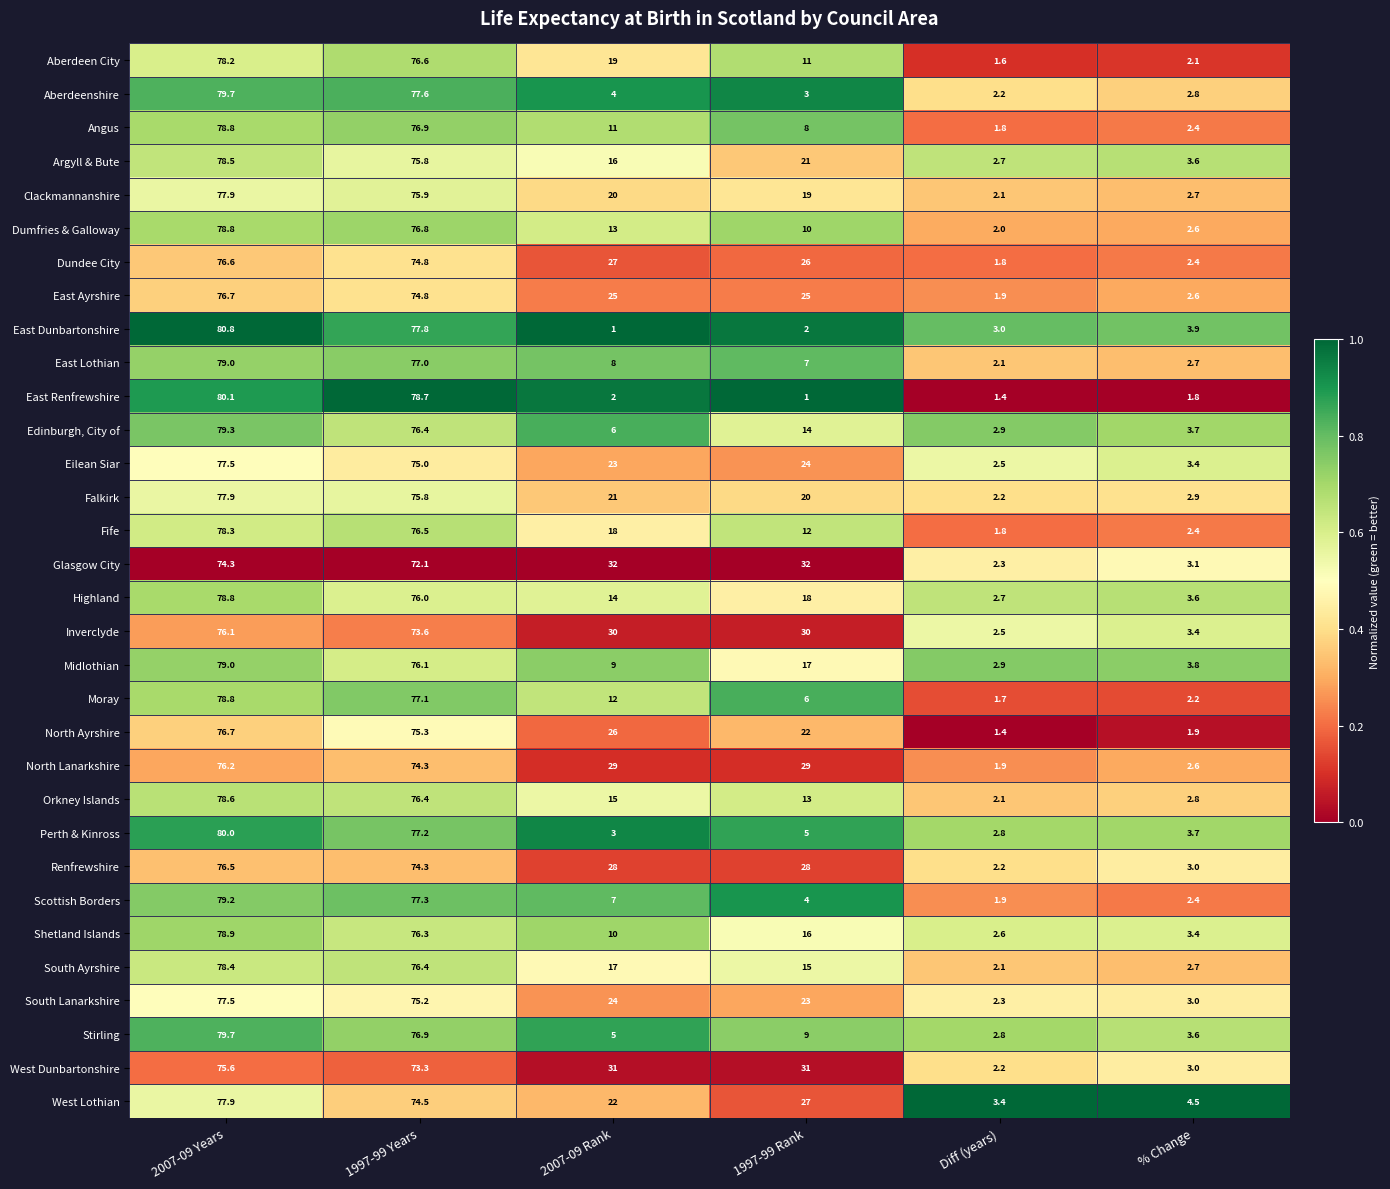

What is the greatest value displayed?

80.8